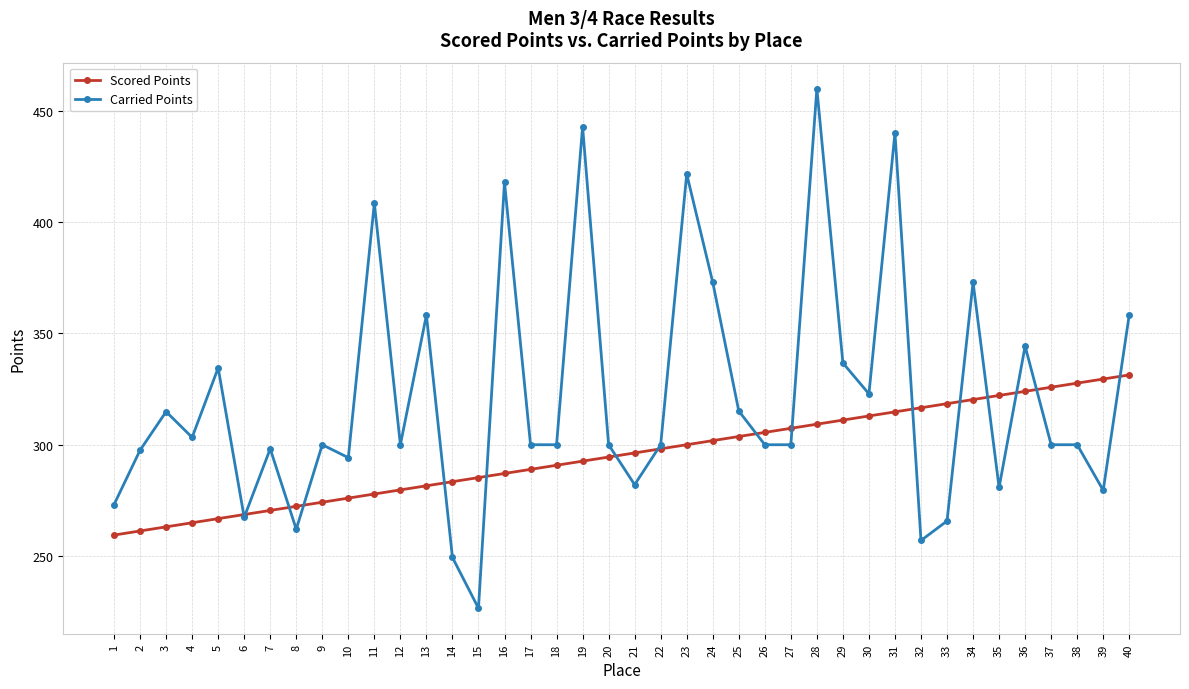

True or false: Carried Points and Scored Points intersect in this chart.

True